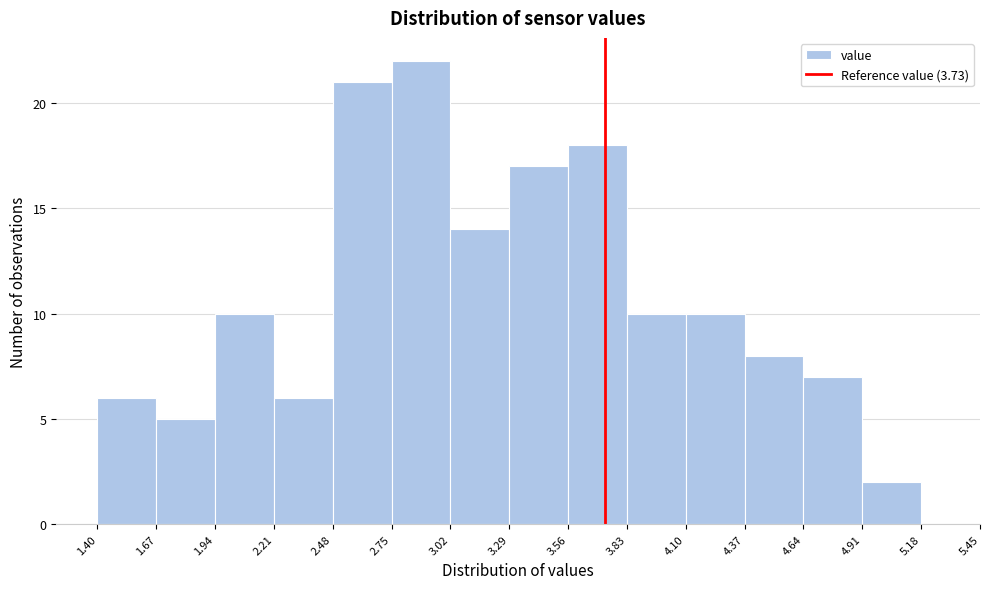

Reading left to right, transcribe this chart: for each bar, give the range it covers on the x-axis and its height. The values are not printed on the chart, so give them approximately, as read against the axis.

1.40 to 1.67: 6
1.67 to 1.94: 5
1.94 to 2.21: 10
2.21 to 2.48: 6
2.48 to 2.75: 21
2.75 to 3.02: 22
3.02 to 3.29: 14
3.29 to 3.56: 17
3.56 to 3.83: 18
3.83 to 4.10: 10
4.10 to 4.37: 10
4.37 to 4.64: 8
4.64 to 4.91: 7
4.91 to 5.18: 2